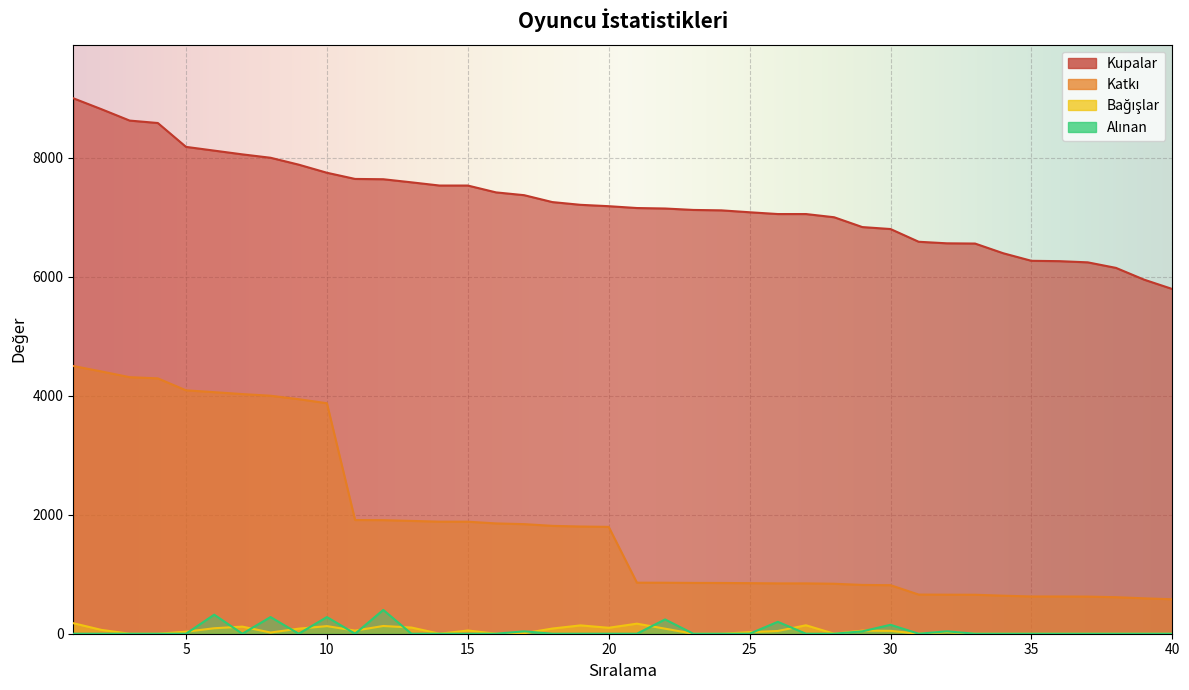

True or false: Kupalar and Bağışlar cross at least once.

False